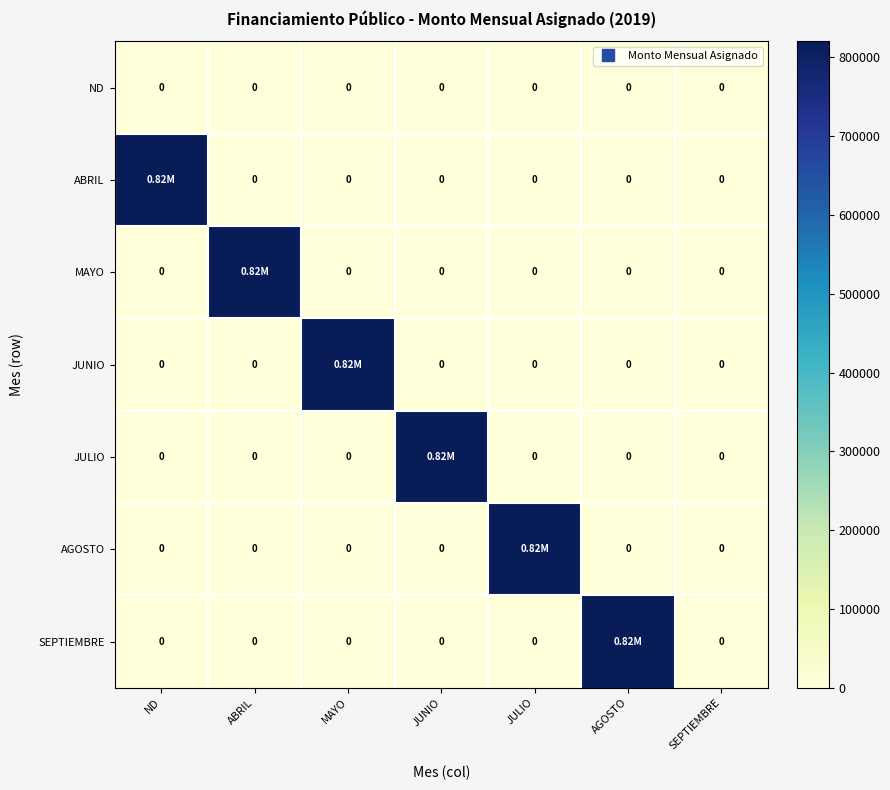

At how many categories does at least one series exceed 383322?

6